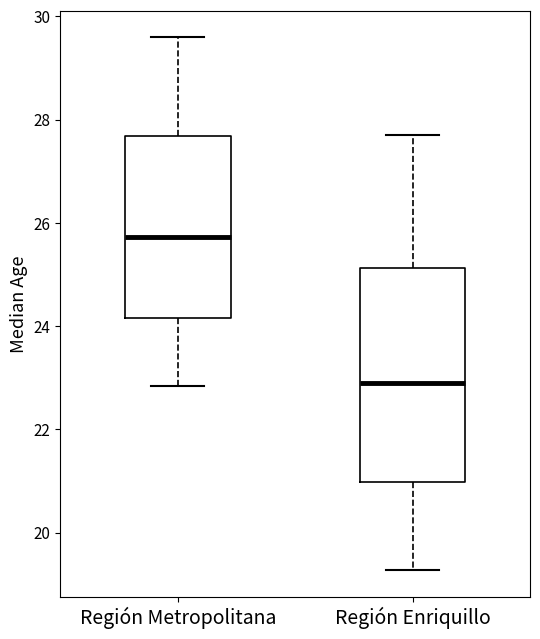

Reading left to right, read every box against the y-axis: the position of its median line, the range the box covers, and the ends of its whiskers. The values are not printed on the chart, so give them approximately, as read against the axis.

Región Metropolitana: median 25.8, box 24.2 to 27.6, whiskers 22.8 to 29.6
Región Enriquillo: median 22.8, box 21.0 to 25.2, whiskers 19.2 to 27.6